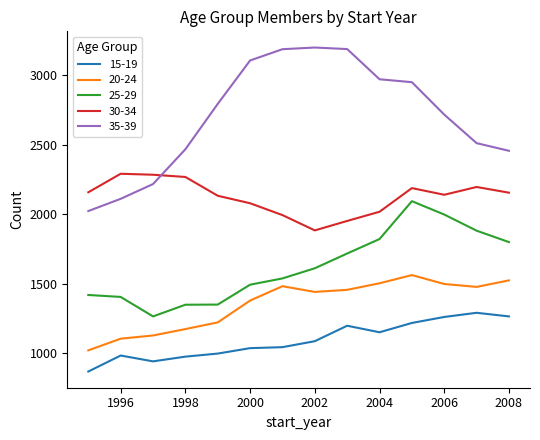

Rank the series by their maximum value, from lowest to highest.

15-19, 20-24, 25-29, 30-34, 35-39